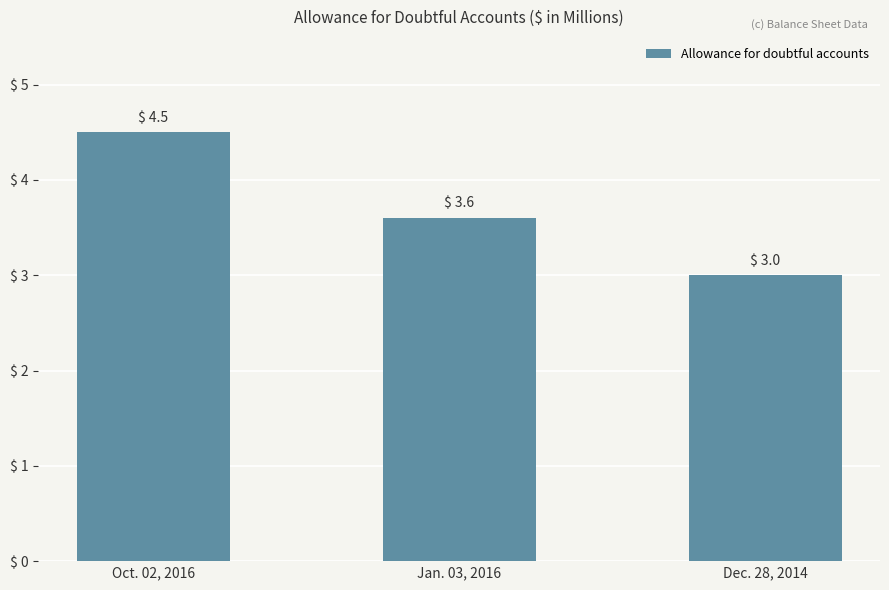

Reading left to right, what are all the values shown in this chart?

4.5	3.6	3.0